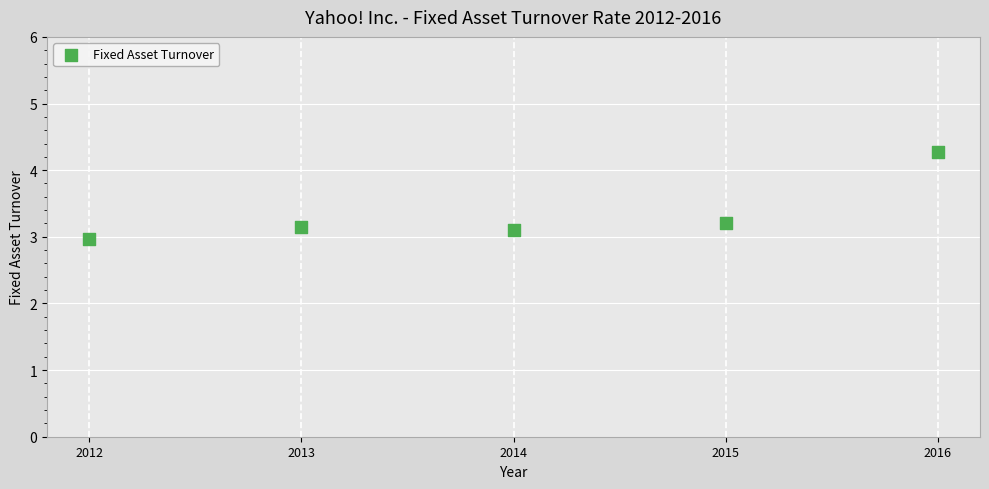

What is the average X value?

2014.0